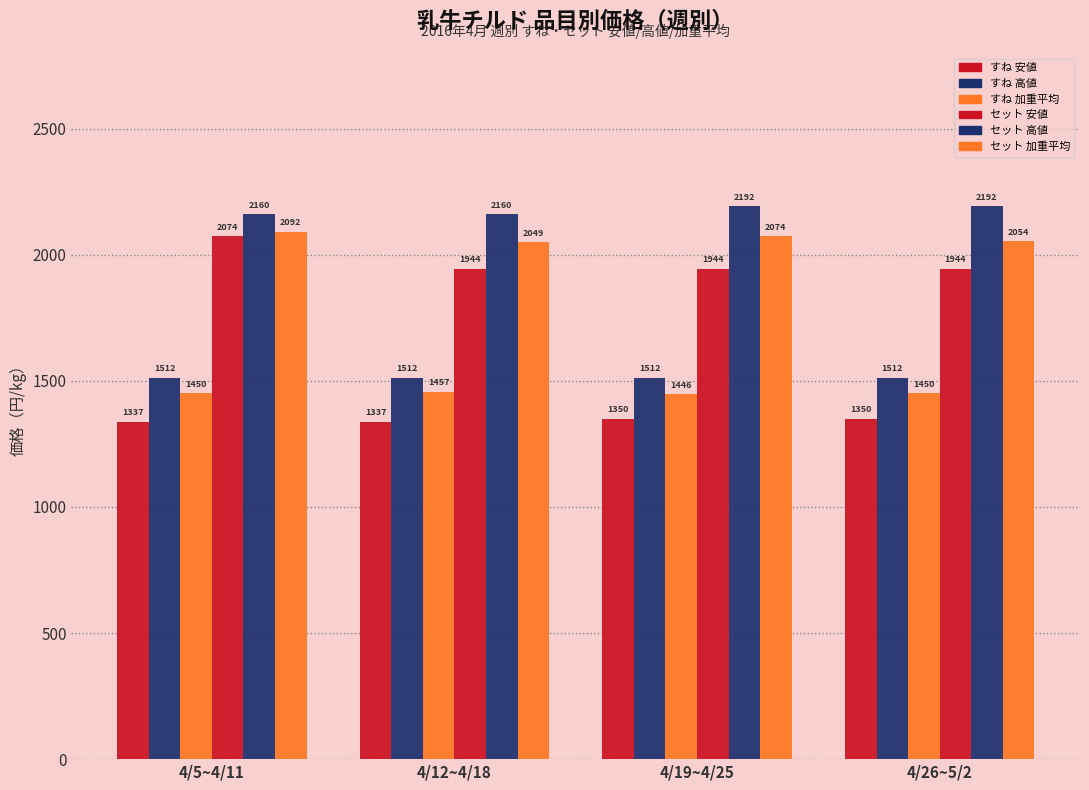

What is the spread (max minus min) of values at 4/12~4/18?

823.0